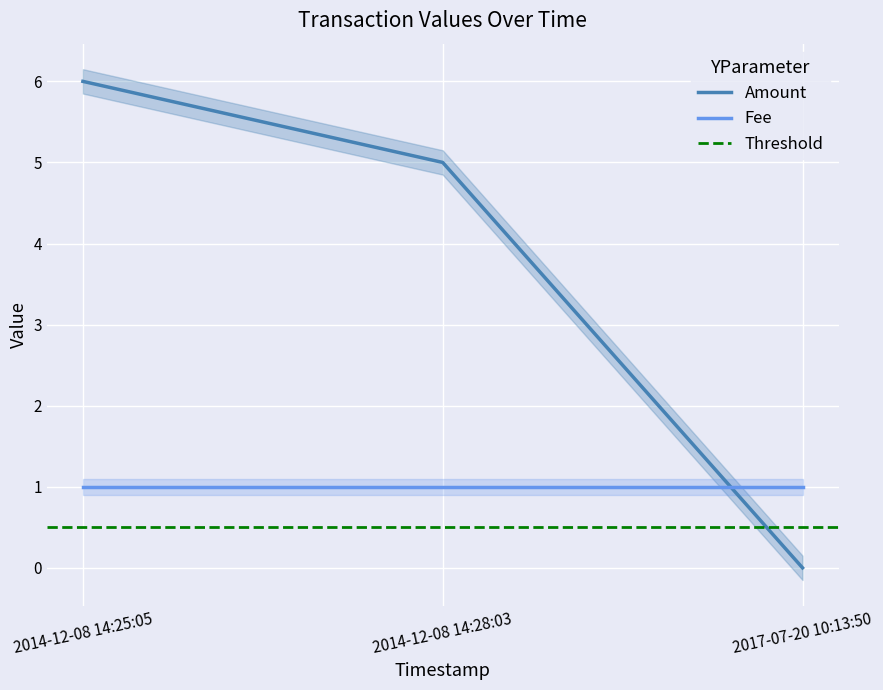

Is it true that the value at 2017-07-20 10:13:50 is 0?

True